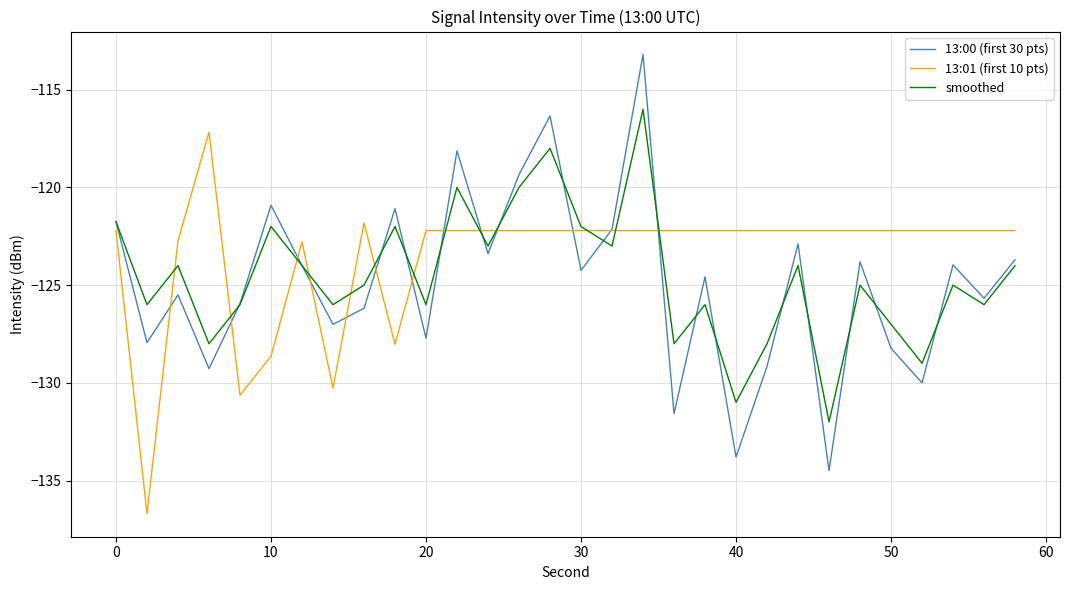

Which series ends up on top after the final intersection of 13:00 (first 30 pts) and smoothed?

13:00 (first 30 pts)